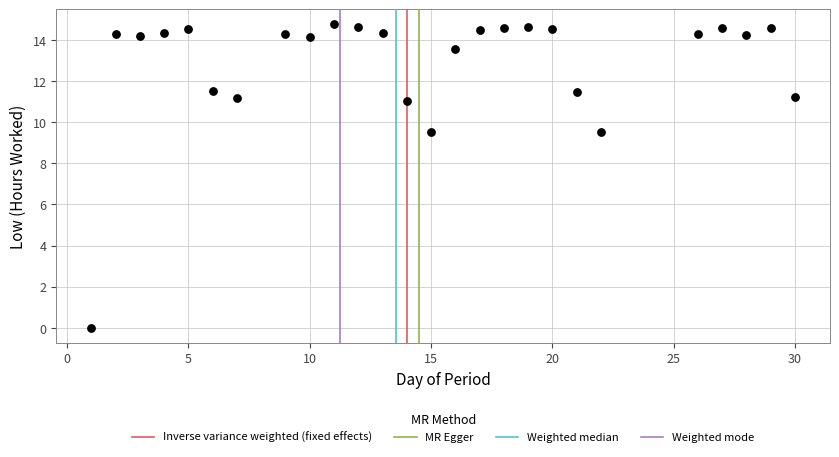

What is the range of X values (max minus min)?

29.0